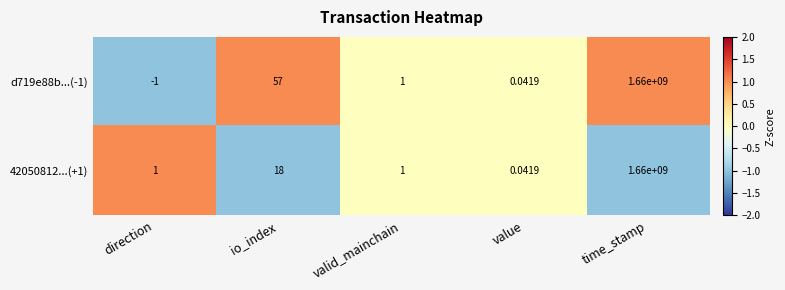

Rank the categories by d719e88b...(-1) value from lowest to highest.

direction, value, valid_mainchain, io_index, time_stamp